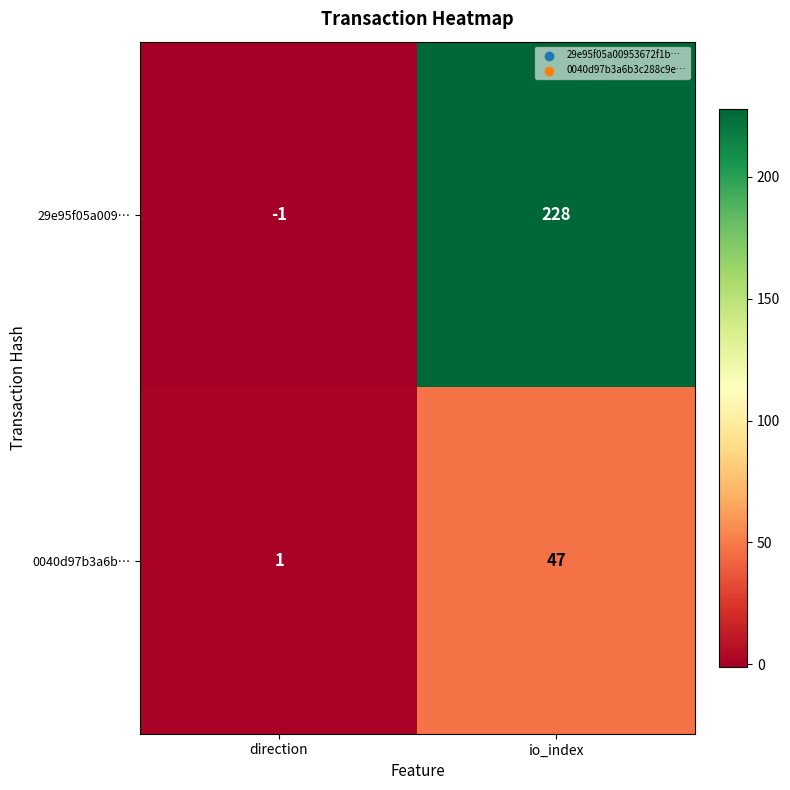

At which label is 29e95f05a009… closest to 113?

direction